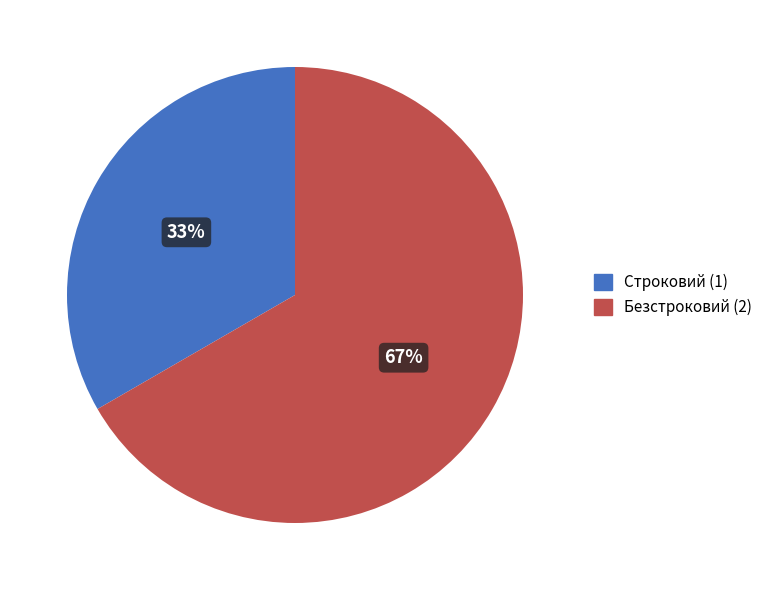

Rank the categories by value from lowest to highest.

Строковий, Безстроковий